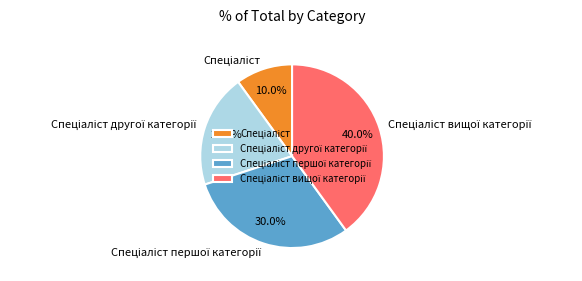

Does any single category account for the majority?

No